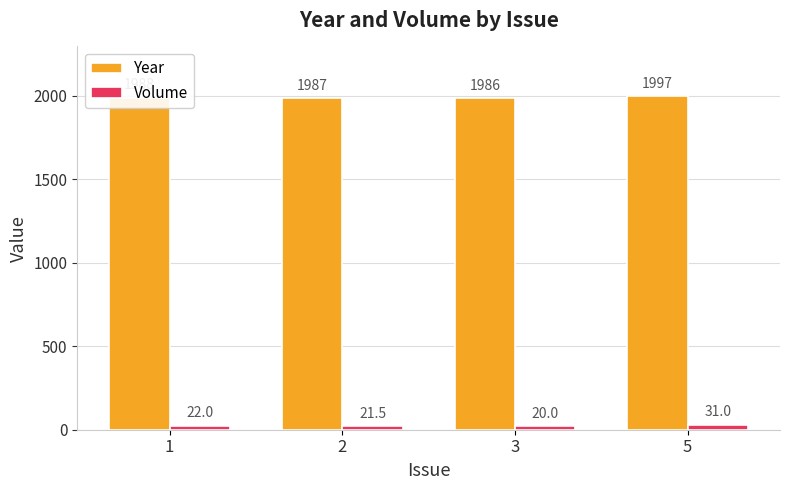

Reading left to right, list all the values displayed in this chart.

Year: 1=1988.0	2=1987.0	3=1986.0	5=1997.0
Volume: 1=22.0	2=21.5	3=20.0	5=31.0